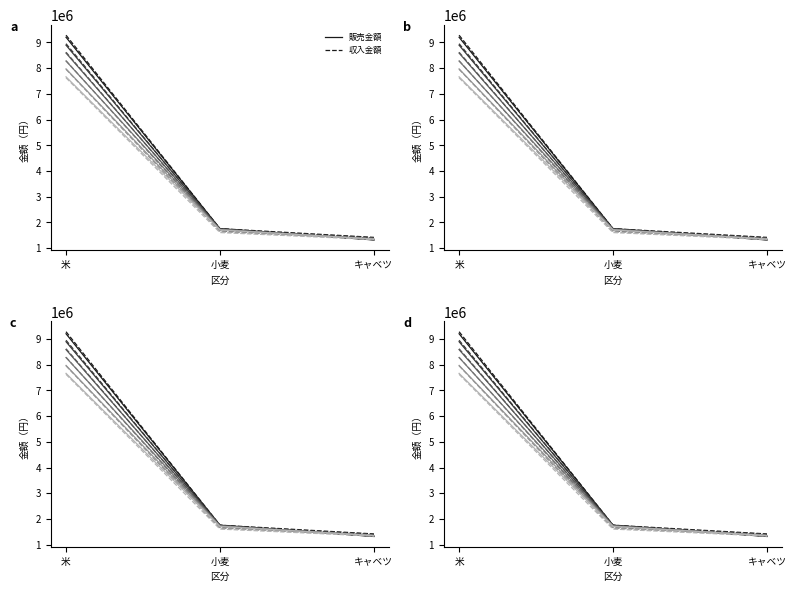

What is the smallest value displayed?

1320000